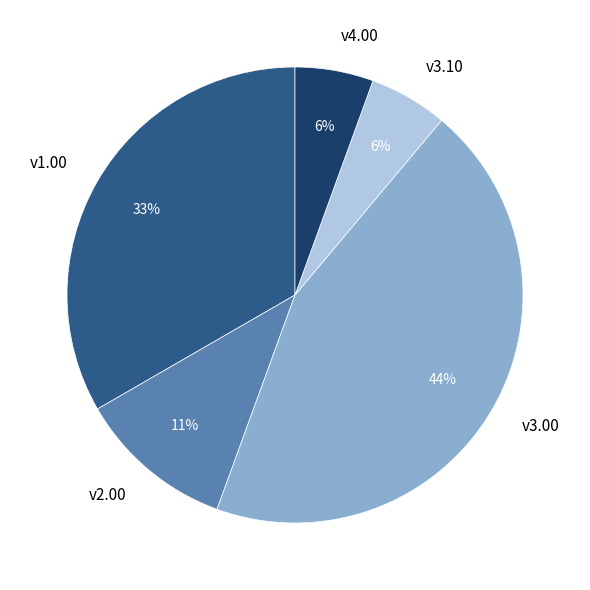

Which has a higher value, v1.00 or v2.00?

v1.00